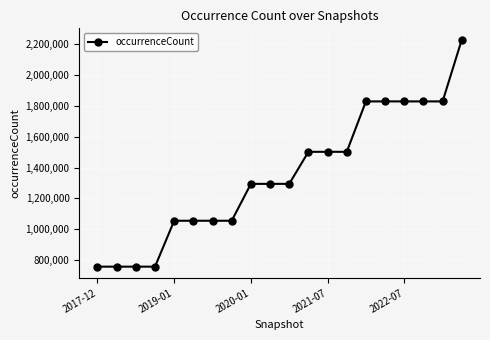

What is the greatest value displayed?

2228313